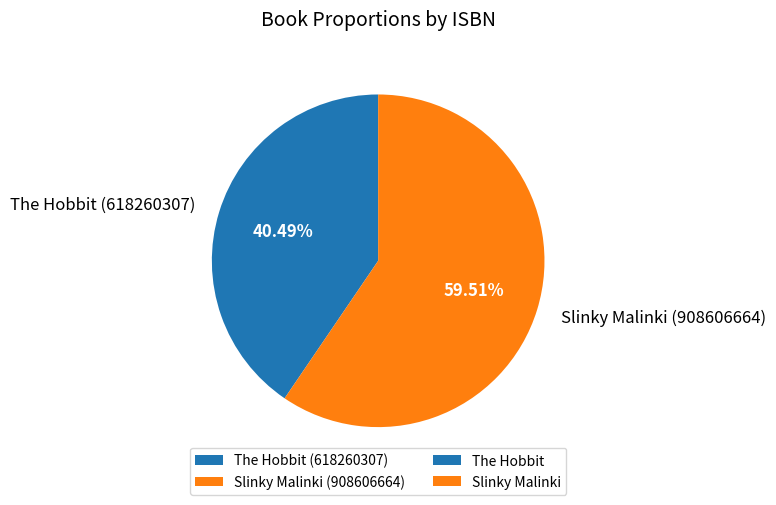

To the nearest percent, what is the average slice percentage?

50%